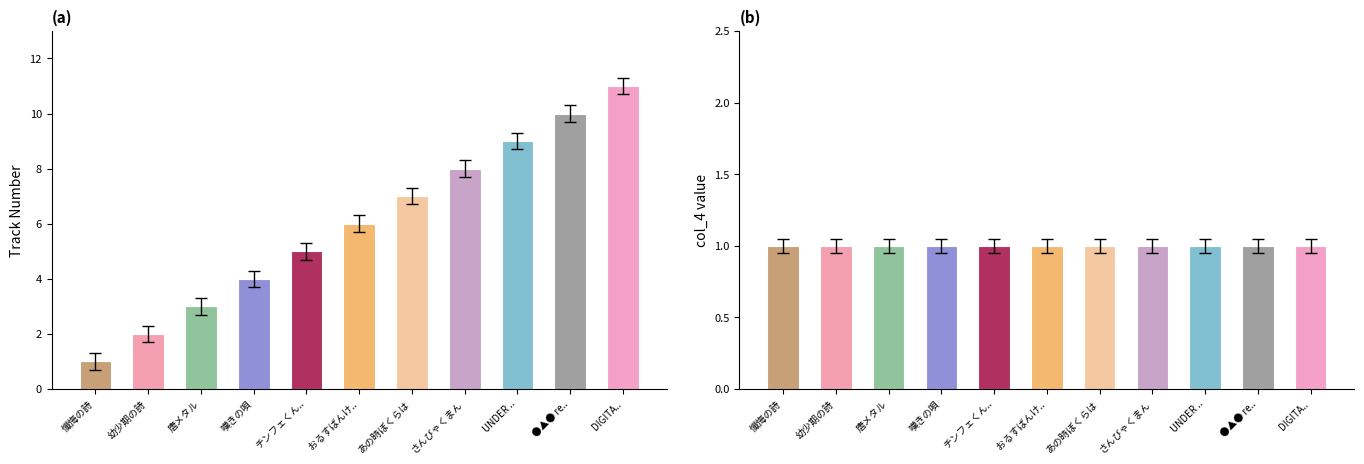

What is the total value across all series at 幼少期の詩?

3